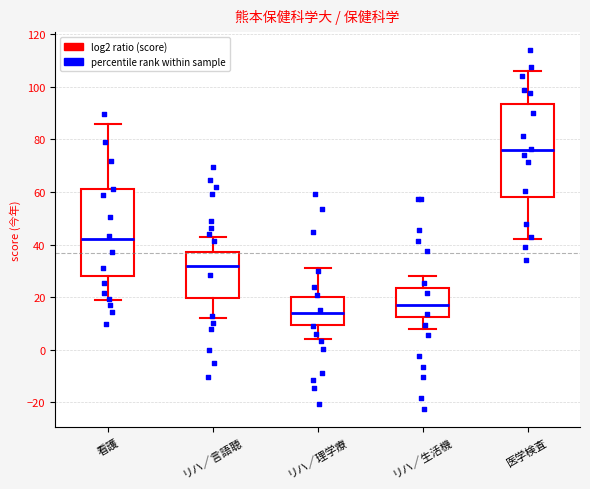

Which box has the lowest median line?

リハ／理学療